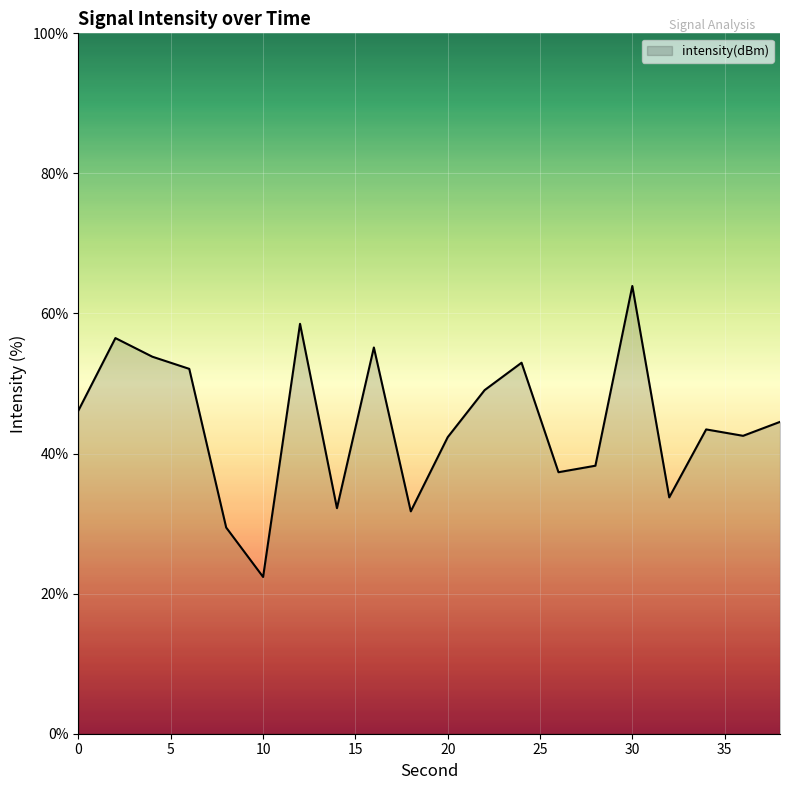

What is the greatest value displayed?

63.9